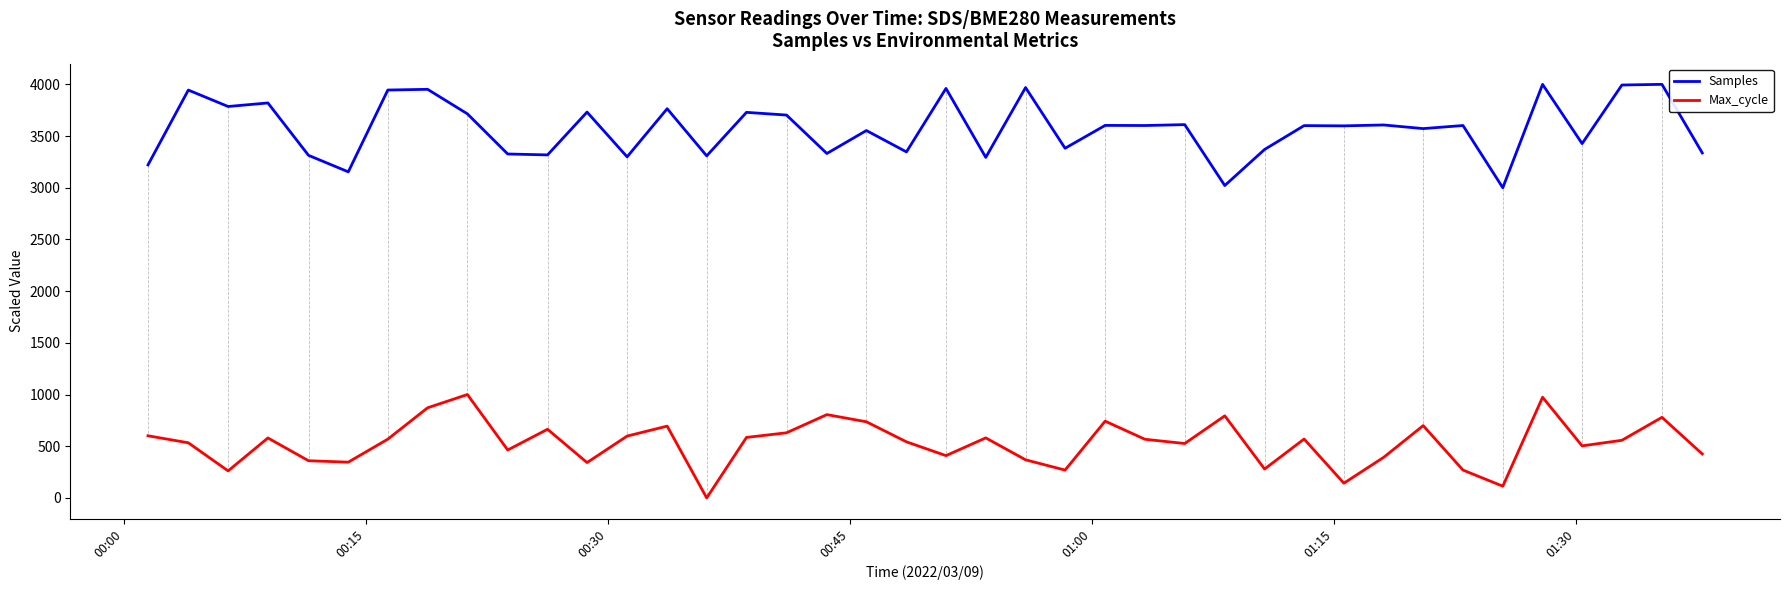

What is the difference between the maximum and second lowest values in the Samples series?

978.7